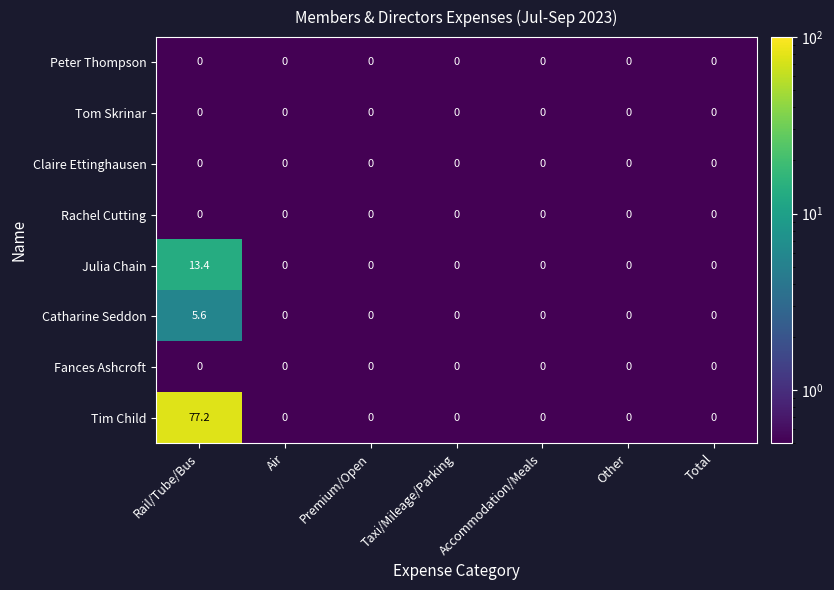

Is it true that Julia Chain equals 13.4 at Rail/Tube/Bus?

True